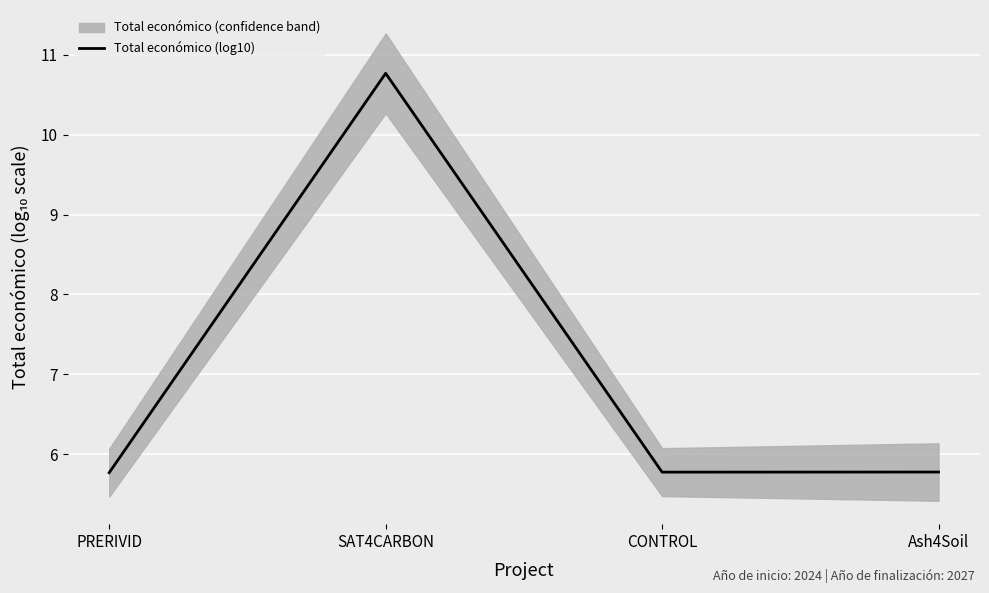

What is the label of the 2nd point from the left?

SAT4CARBON